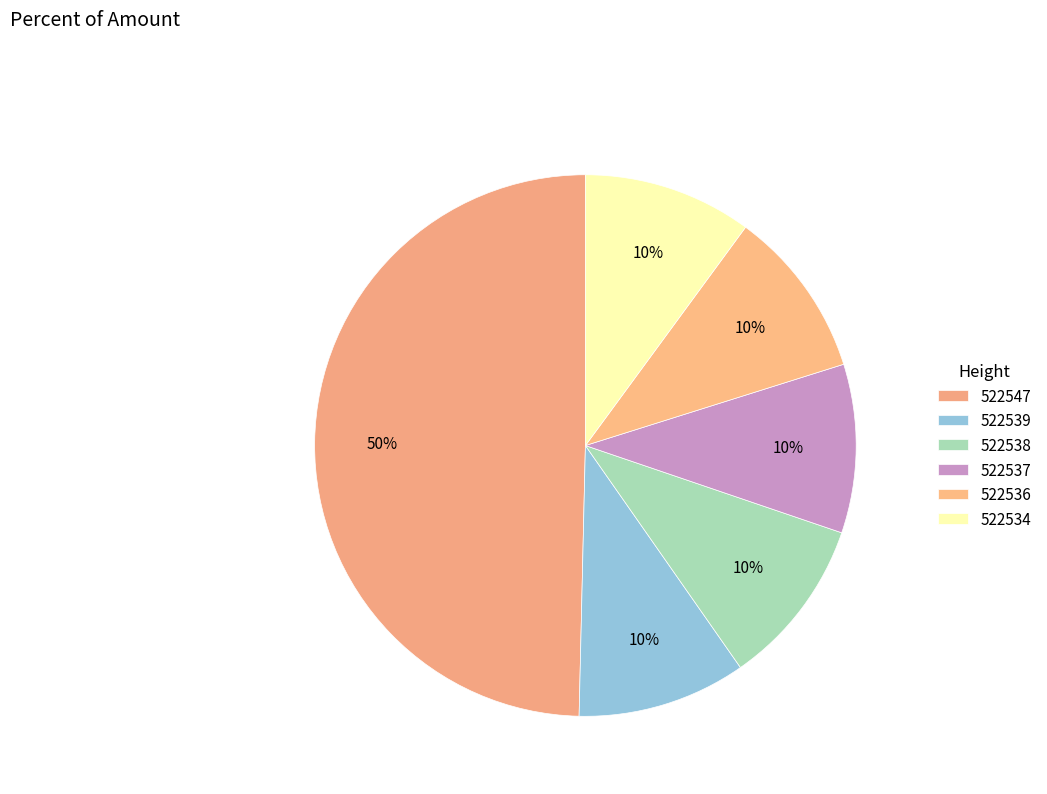

True or false: 522534 accounts for 1% of the total.

False